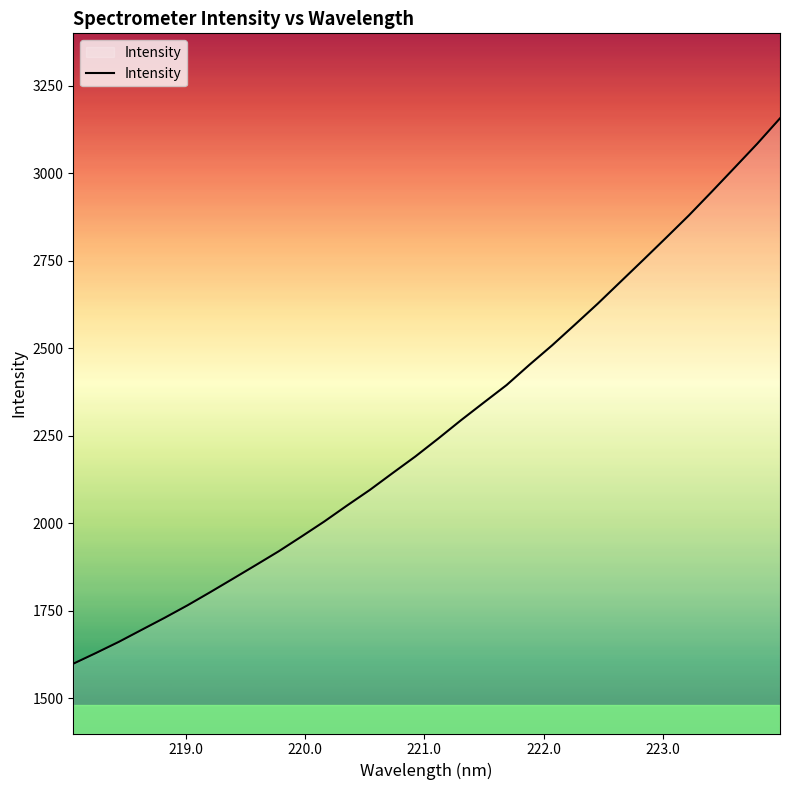

How many lines are shown in the chart?

1